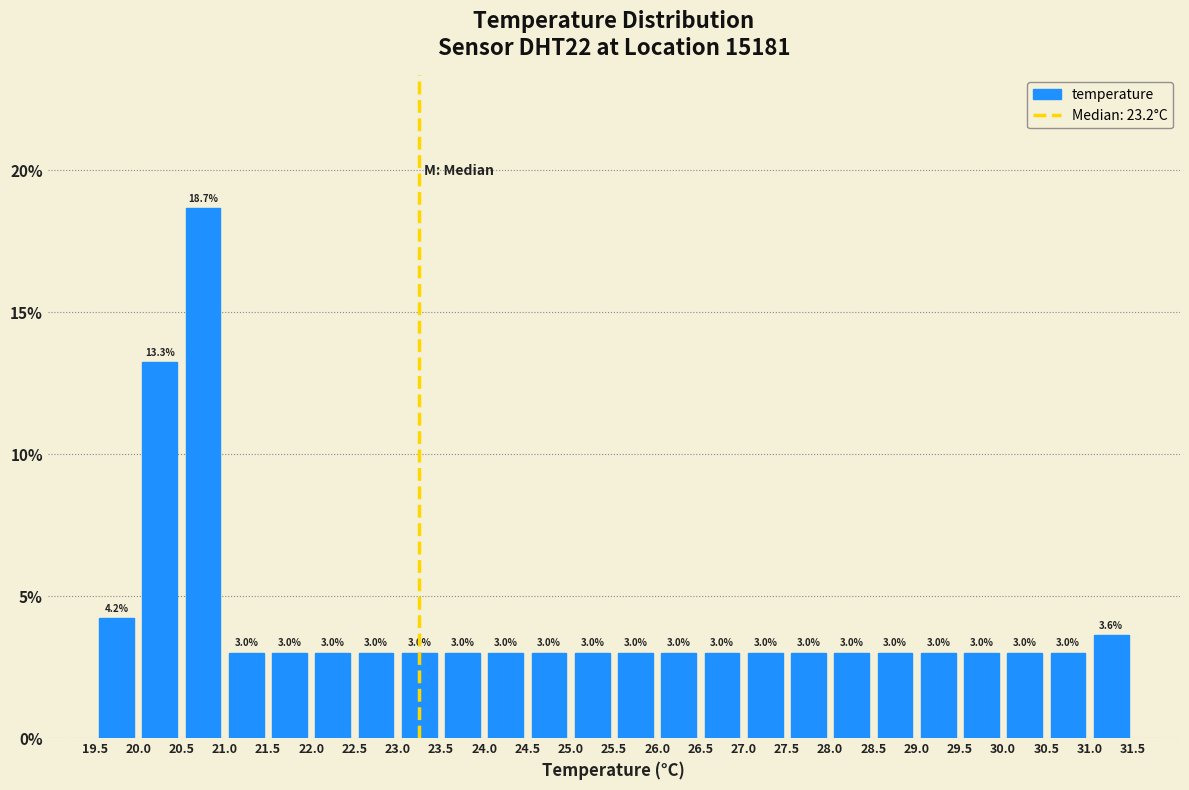

How tall is the bar that spans 24.0 to 24.5 on the x-axis?

3.0